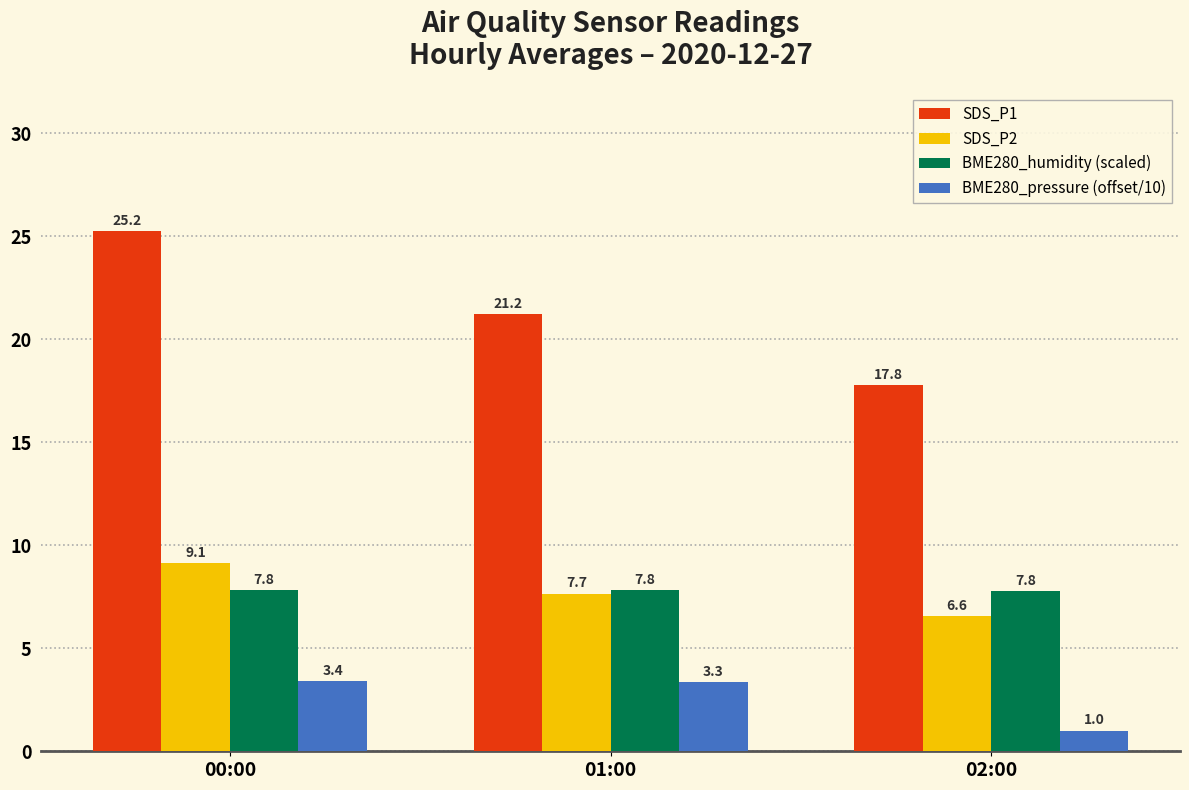

Which series has the largest range (max minus min)?

SDS_P1